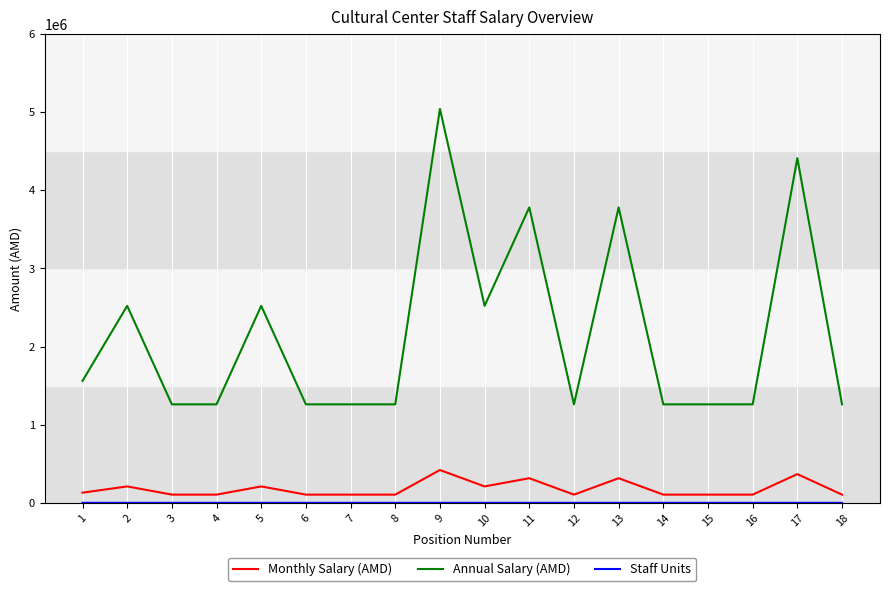

True or false: Annual Salary (AMD) and Monthly Salary (AMD) cross at least once.

False